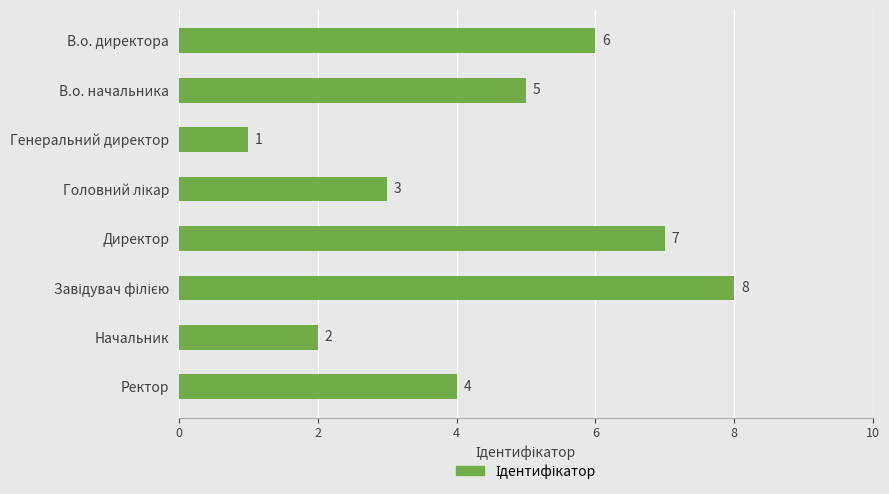

At which category does the chart reach its minimum across all series?

Генеральний директор